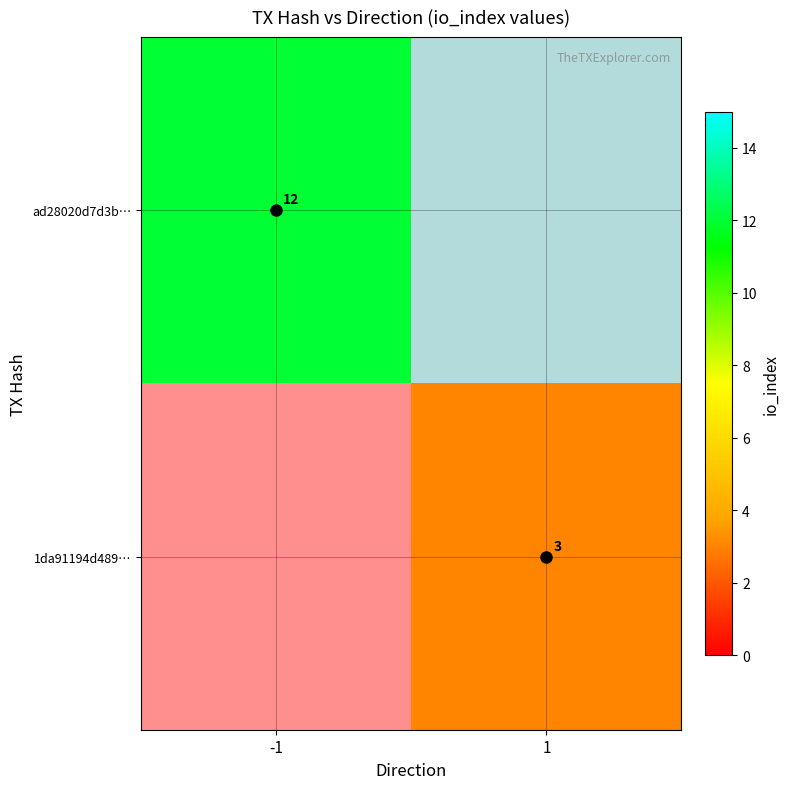

True or false: ad28020d7d3b… has a value of 12.0 at -1.

True